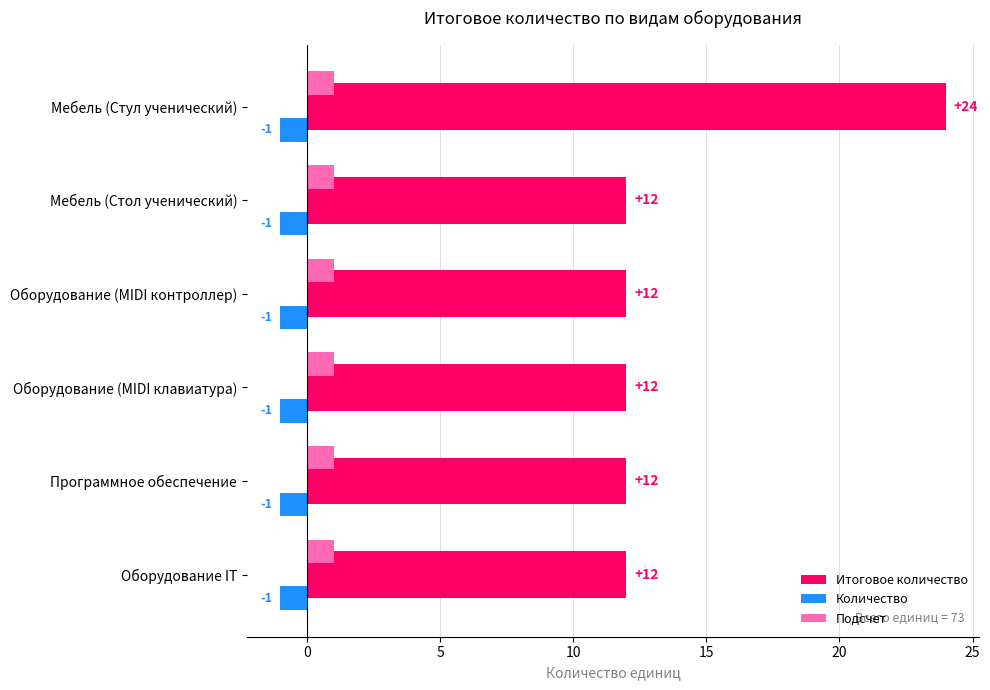

Rank the series by their maximum value, from highest to lowest.

Итоговое количество, Подсчет, Количество